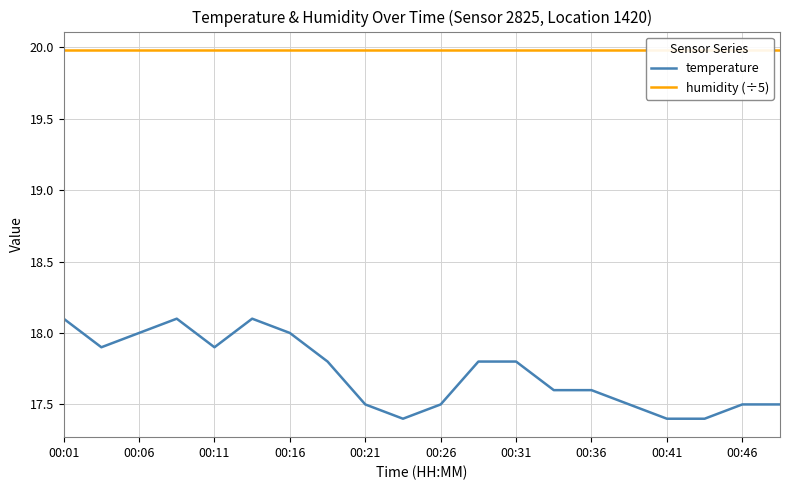

How many data points does each series have?

20